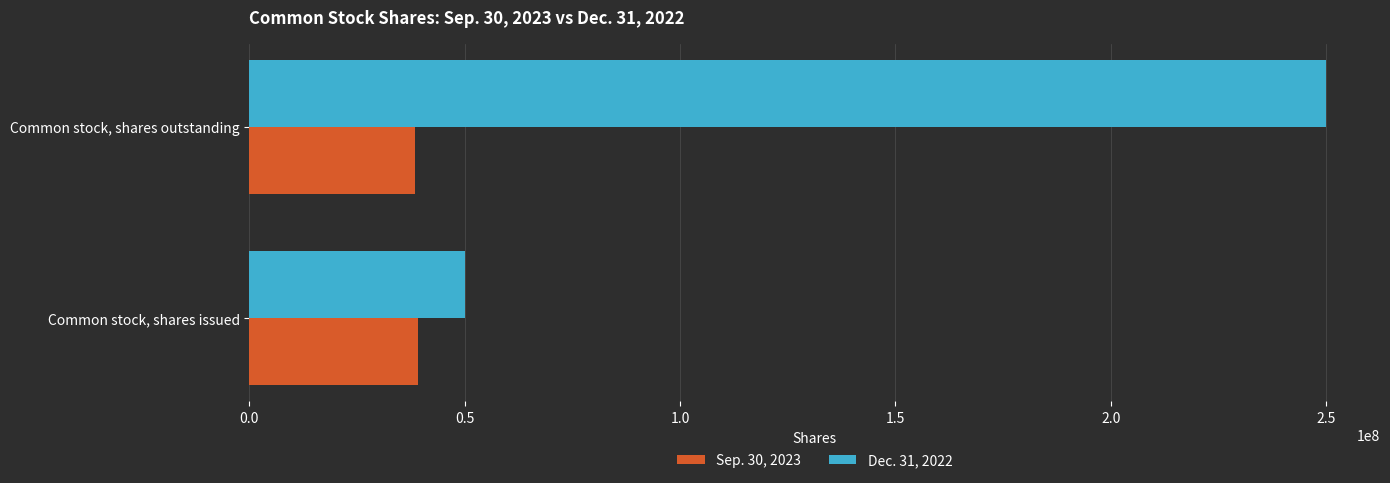

How many categories are shown in the chart?

2